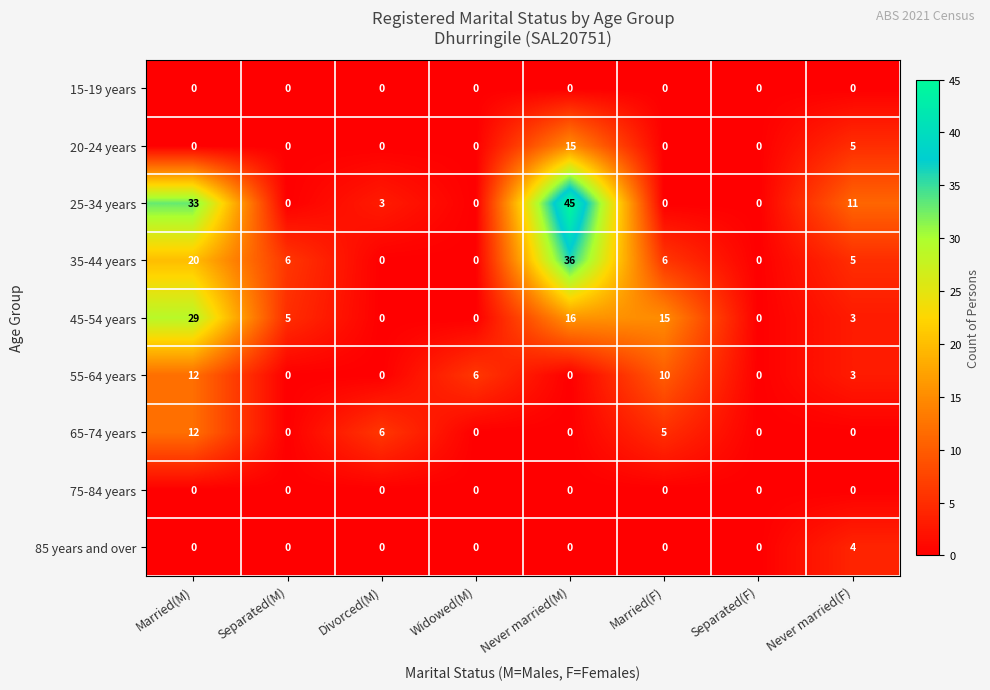

What is the greatest value displayed?

45